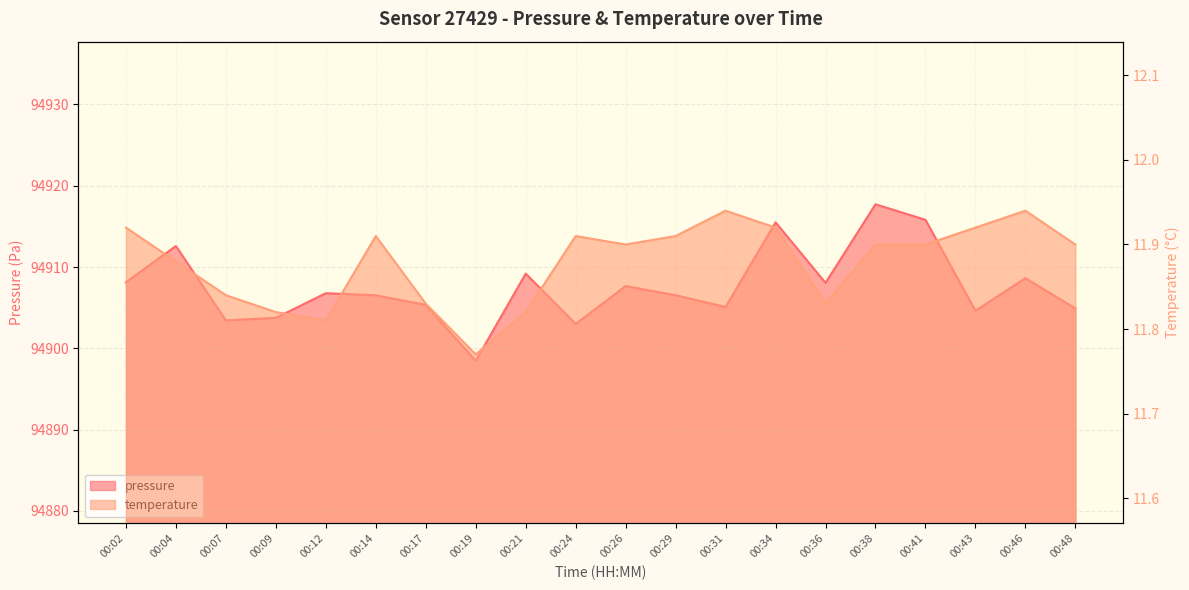

True or false: pressure and temperature intersect in this chart.

False